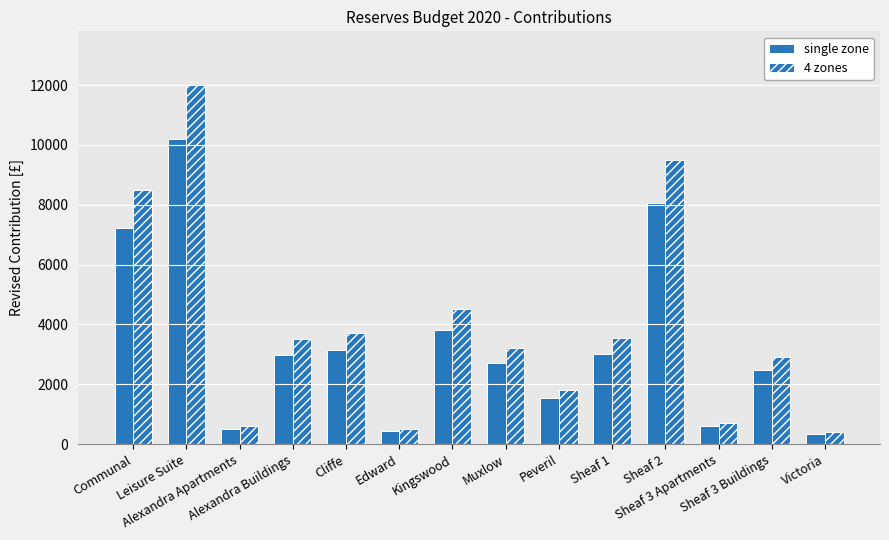

Reading left to right, extract all data points from this chart.

single zone: Communal=7225.0	Leisure Suite=10200.0	Alexandra Apartments=510.0	Alexandra Buildings=2975.0	Cliffe=3145.0	Edward=425.0	Kingswood=3825.0	Muxlow=2720.0	Peveril=1530.0	Sheaf 1=3017.5	Sheaf 2=8075.0	Sheaf 3 Apartments=595.0	Sheaf 3 Buildings=2465.0	Victoria=340.0
4 zones: Communal=8500.0	Leisure Suite=12000.0	Alexandra Apartments=600.0	Alexandra Buildings=3500.0	Cliffe=3700.0	Edward=500.0	Kingswood=4500.0	Muxlow=3200.0	Peveril=1800.0	Sheaf 1=3550.0	Sheaf 2=9500.0	Sheaf 3 Apartments=700.0	Sheaf 3 Buildings=2900.0	Victoria=400.0